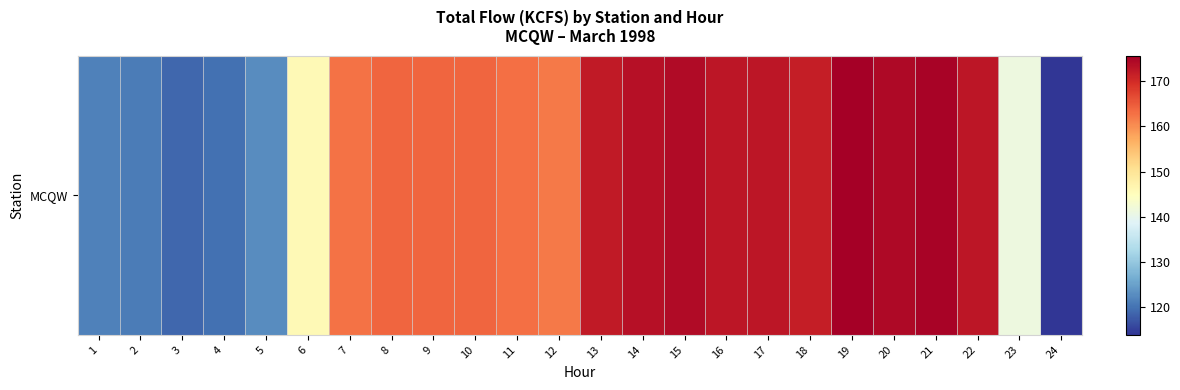

Count the number of data series in this chart.

1